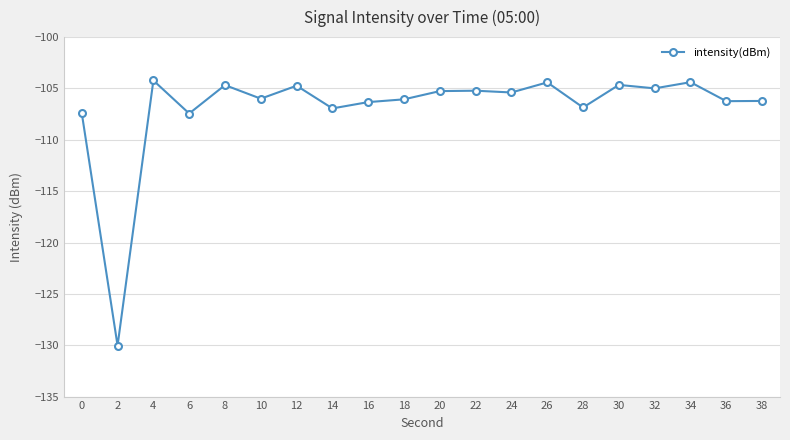

What is the change in value from 26 to 36?

-1.8